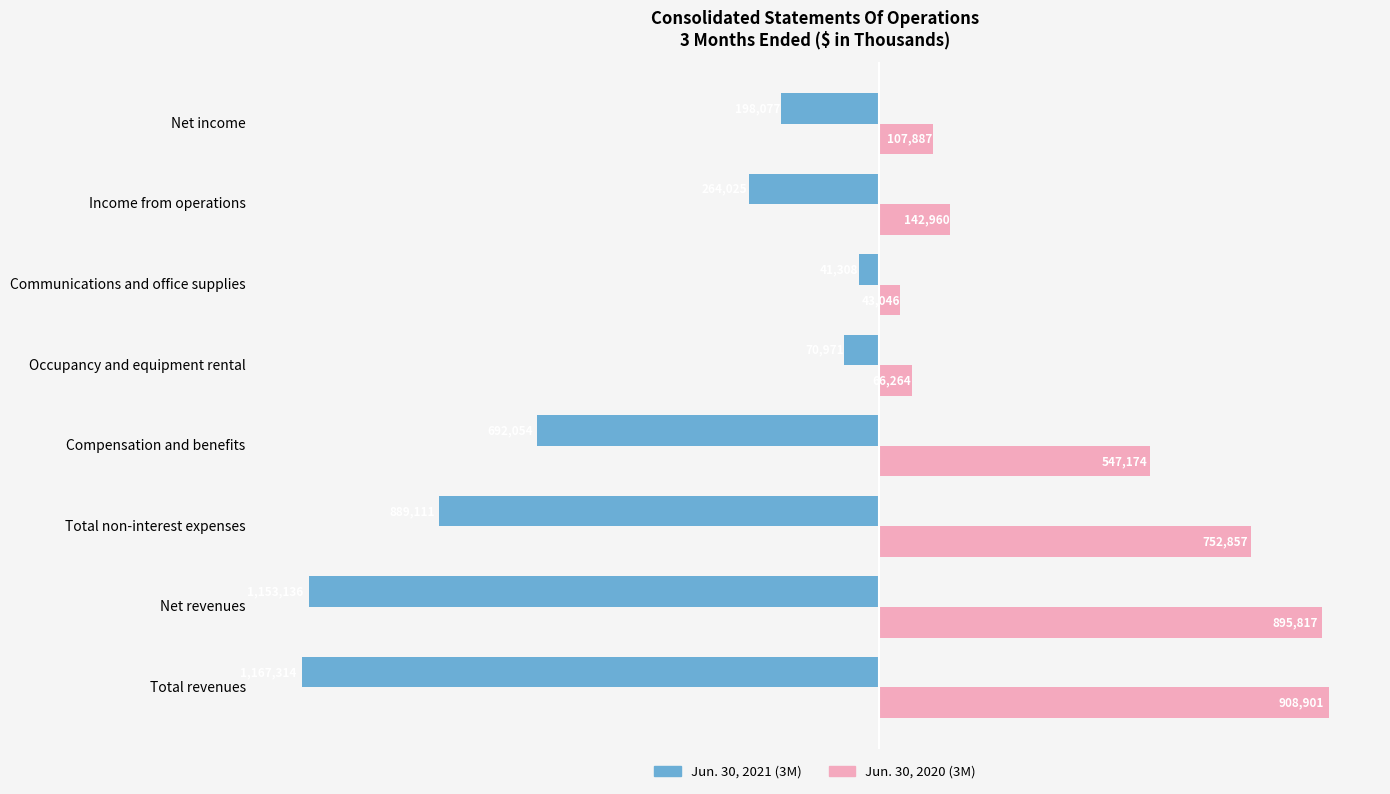

What is the value of the Jun. 30, 2020 (3M) bar at the 8th from the left?

107887